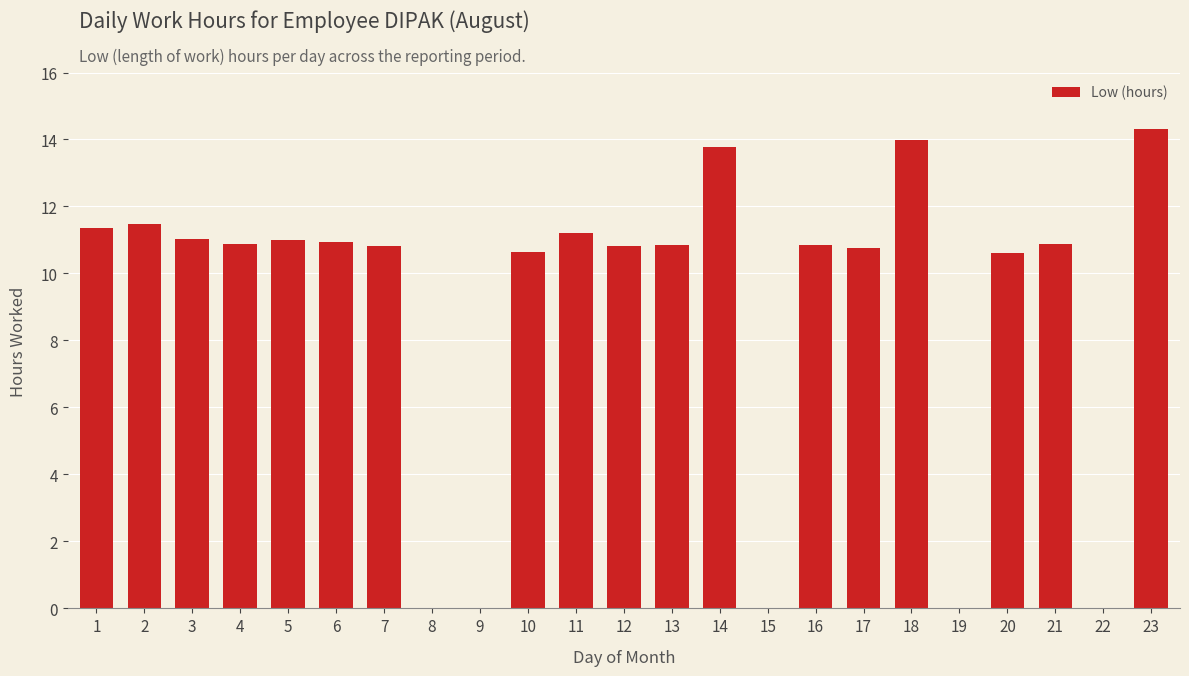

What is the approximate value at 21?

10.9